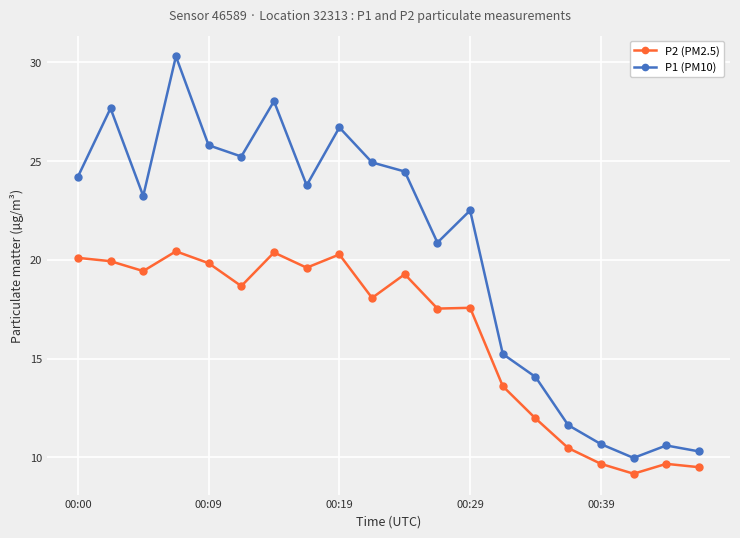

Which series has the largest range (max minus min)?

P1 (PM10)